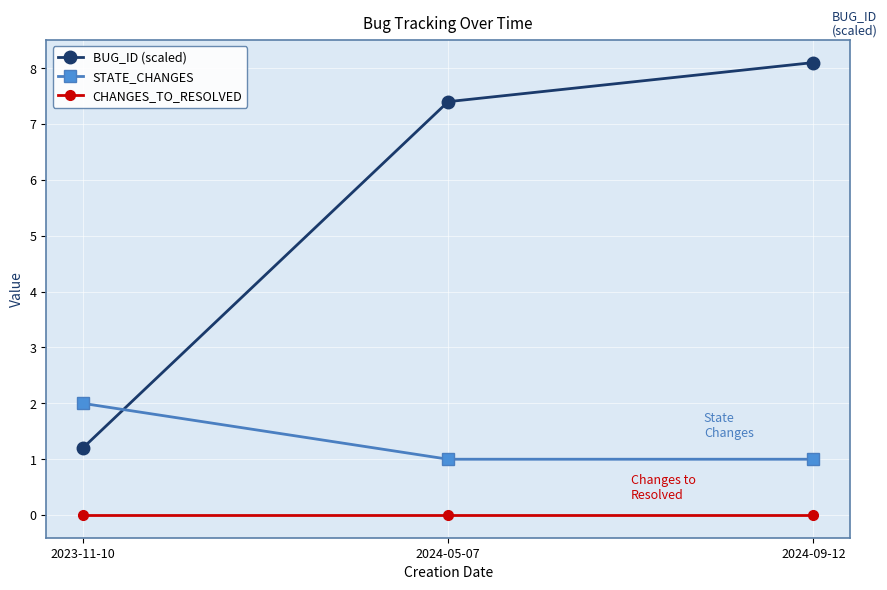

Does the chart display data point markers on the line(s)?

Yes